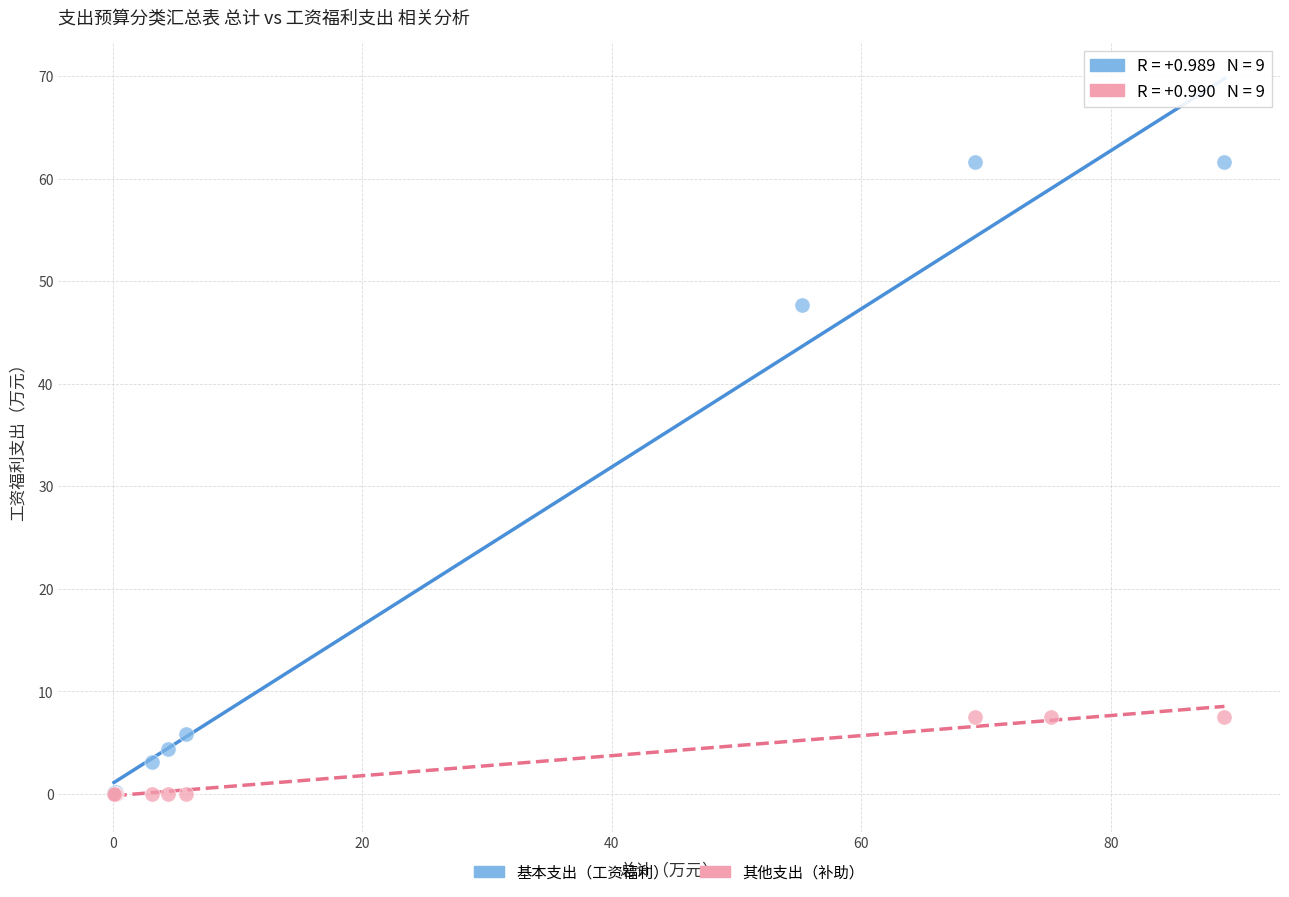

What are all the series names shown in the legend?

基本支出（工资福利）, 其他支出（补助）